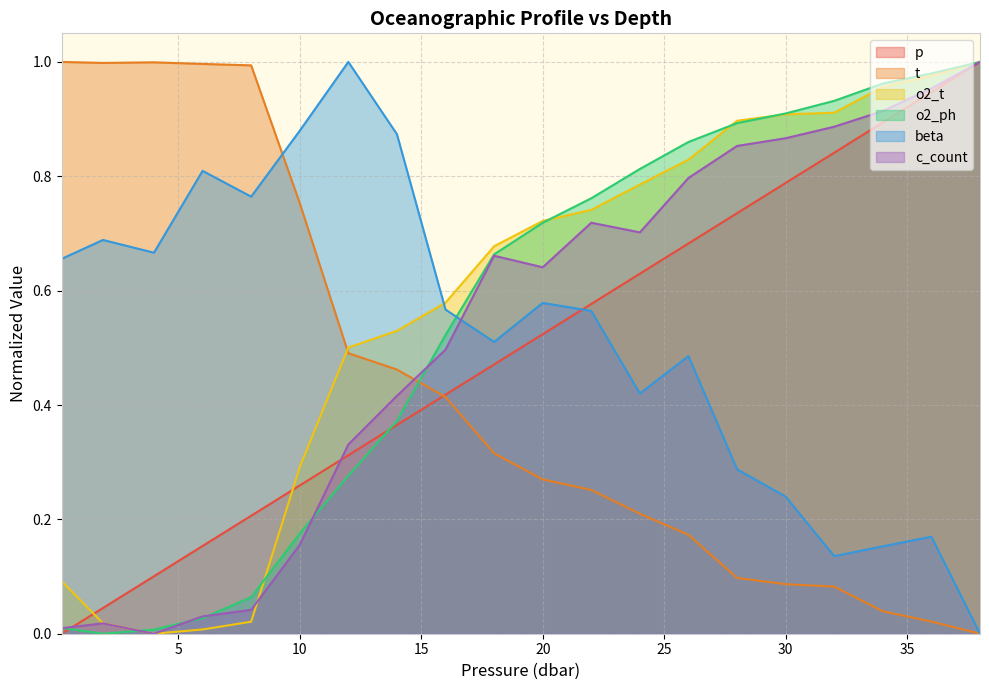

Which has a higher value, 20.0 or 18.0?

20.0